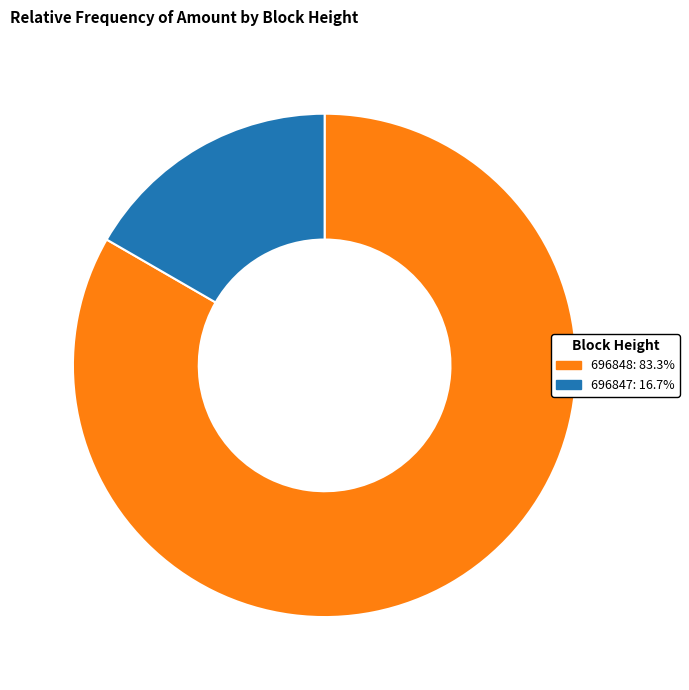

How many slices are in this pie chart?

2